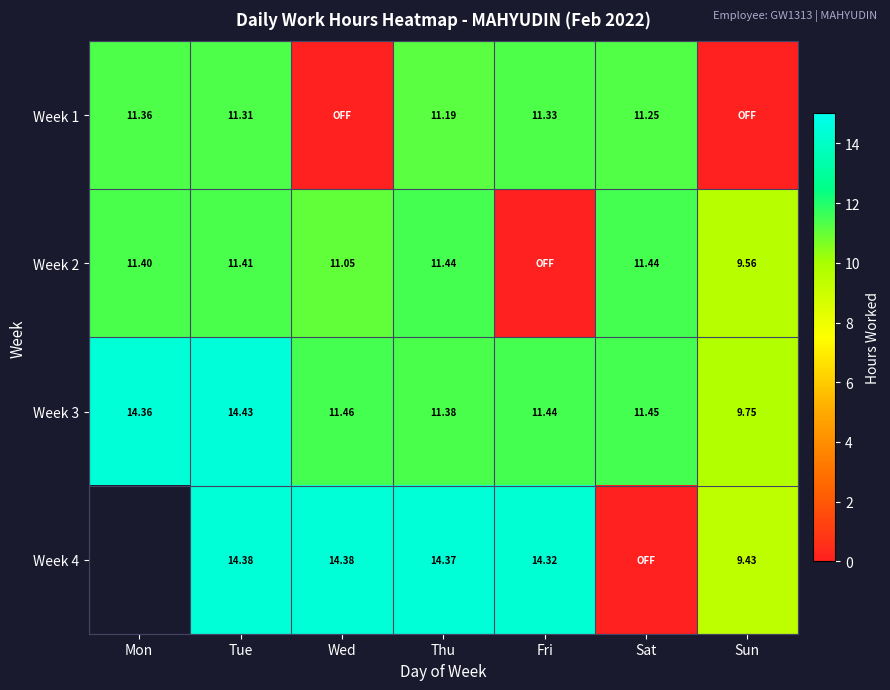

At which category is the sum across all series the highest?

Tue